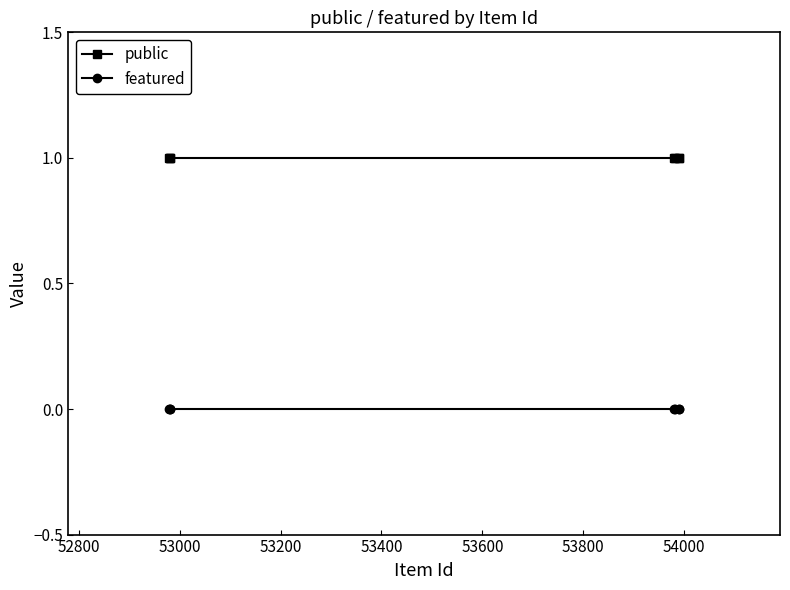

Which series has the largest total across all categories?

public